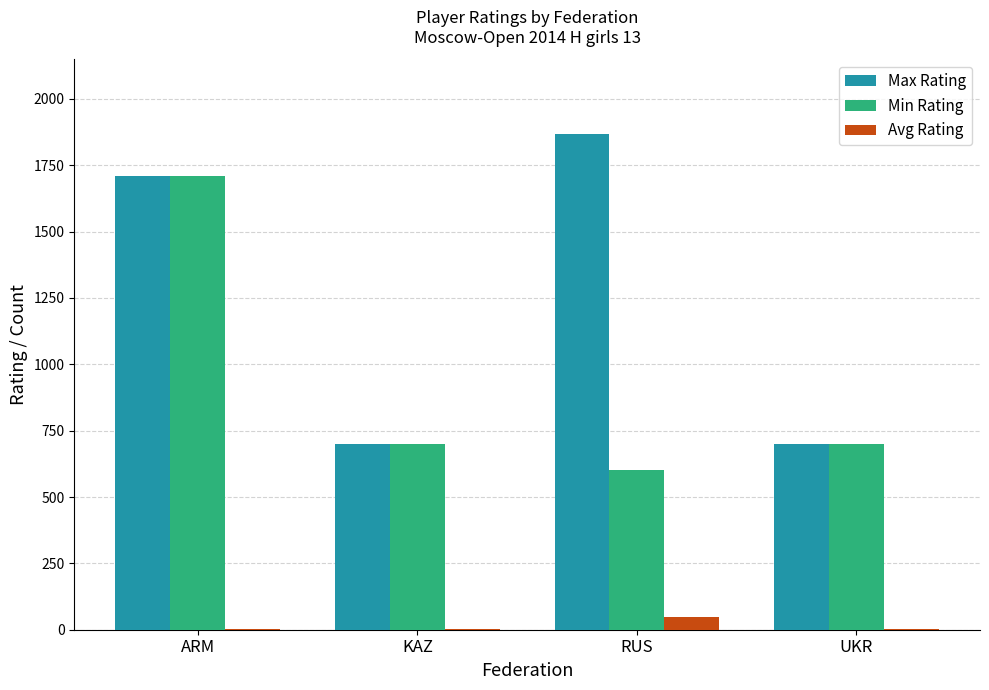

True or false: Min Rating has a value of 467 at UKR.

False